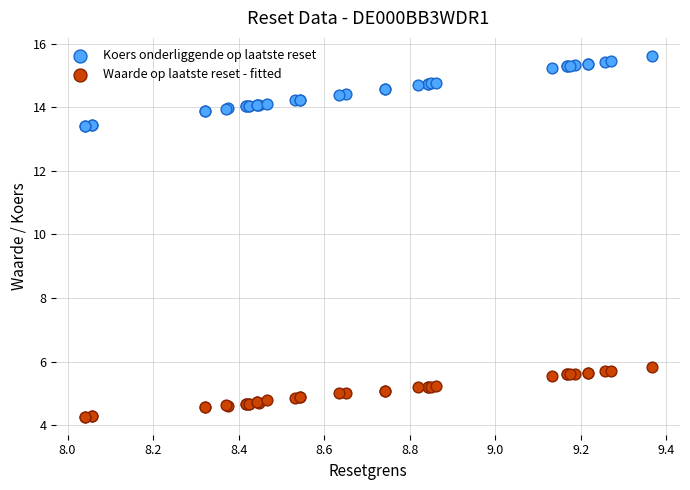

Which series has the widest spread of Y values?

Koers onderliggende op laatste reset